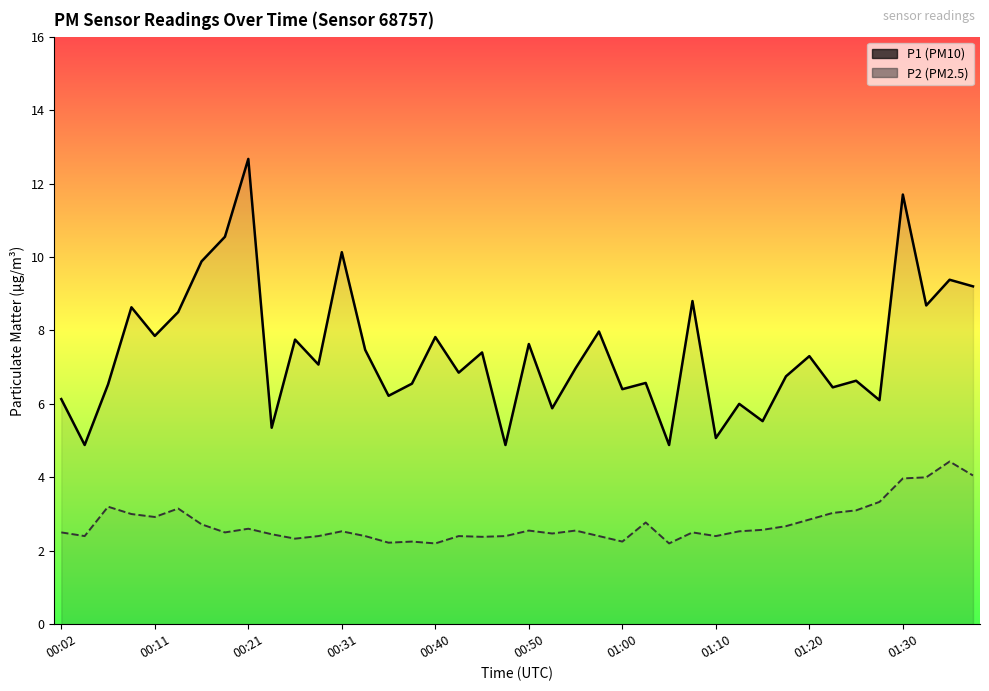

What is the difference between the maximum and minimum values in the P1 series?

7.8